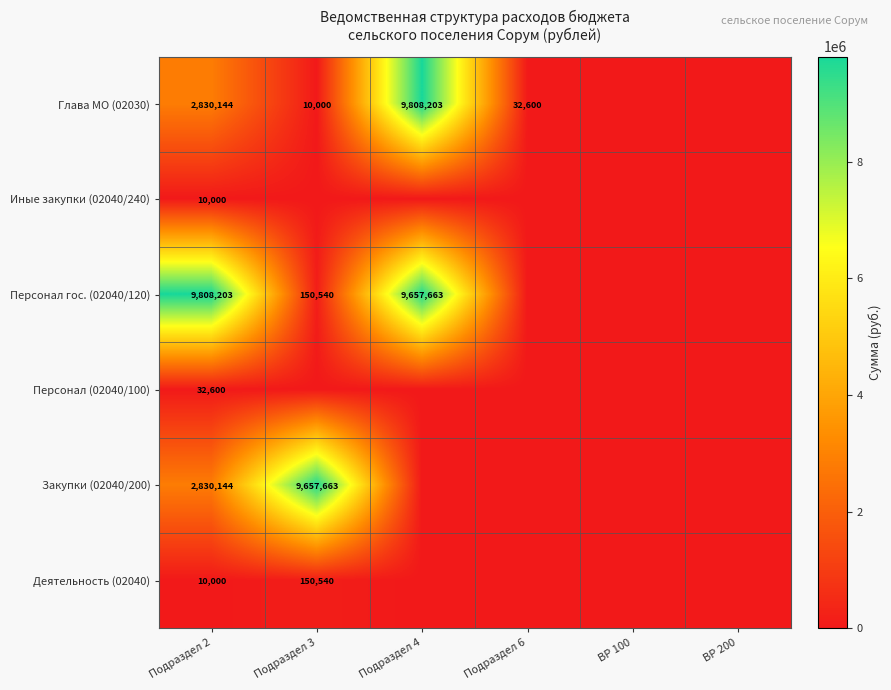

What is the difference between the Закупки (02040/200) values at Подраздел 2 and Подраздел 3?

6827519